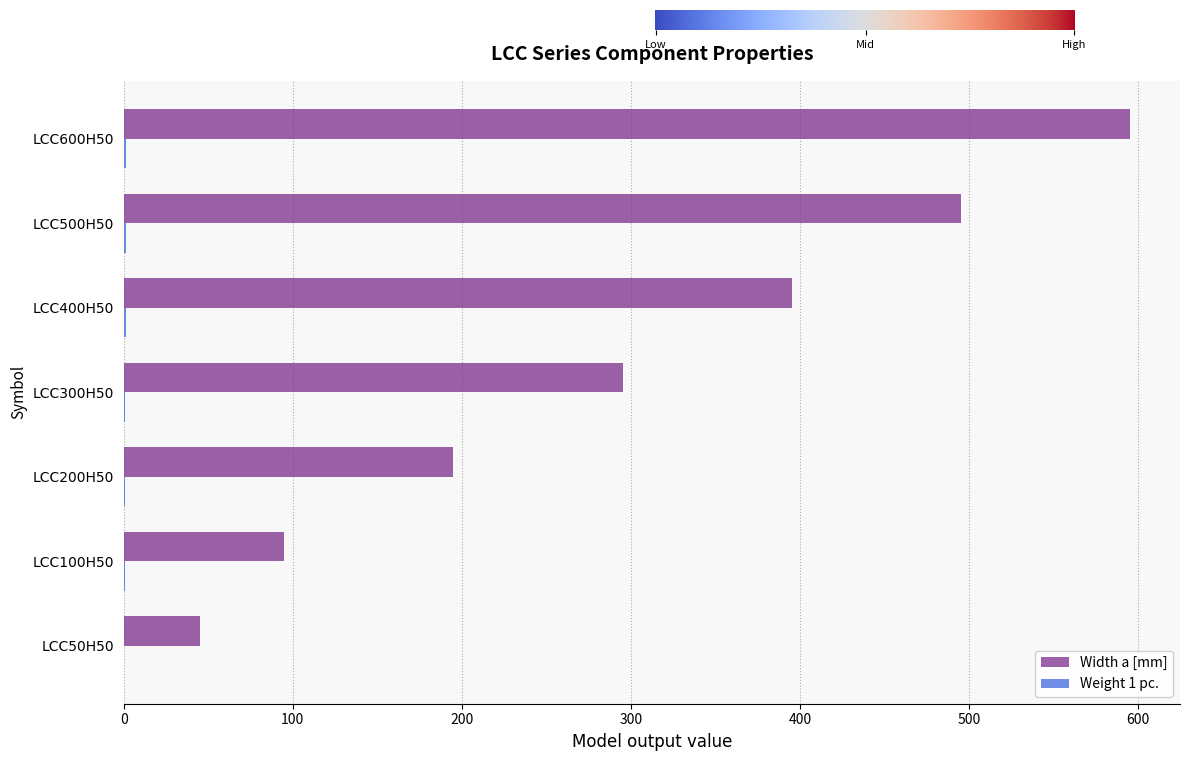

The Width a [mm] series shows 195.0 at LCC200H50. True or false?

True